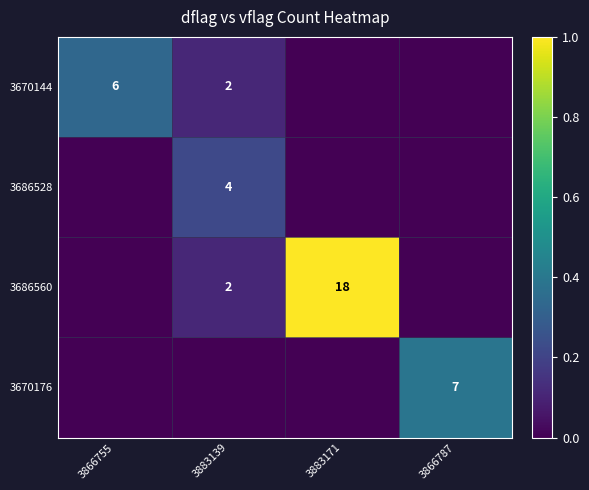

Is it true that 3670144 equals 3 at 3883139?

False